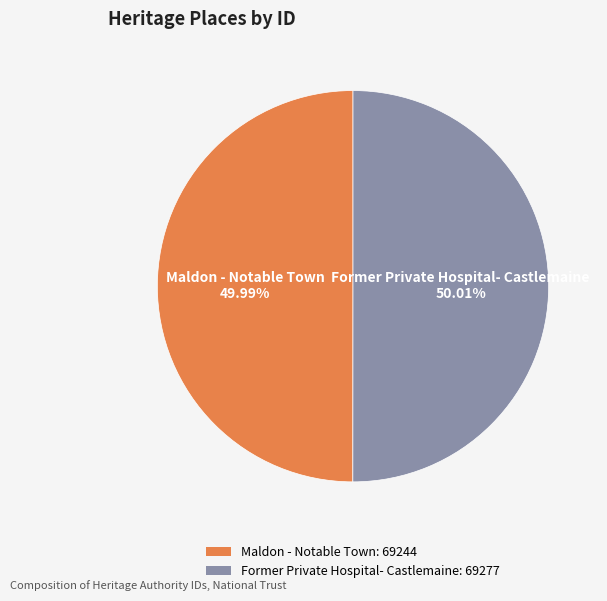

Is it true that Maldon - Notable Town is 38% of the pie?

False